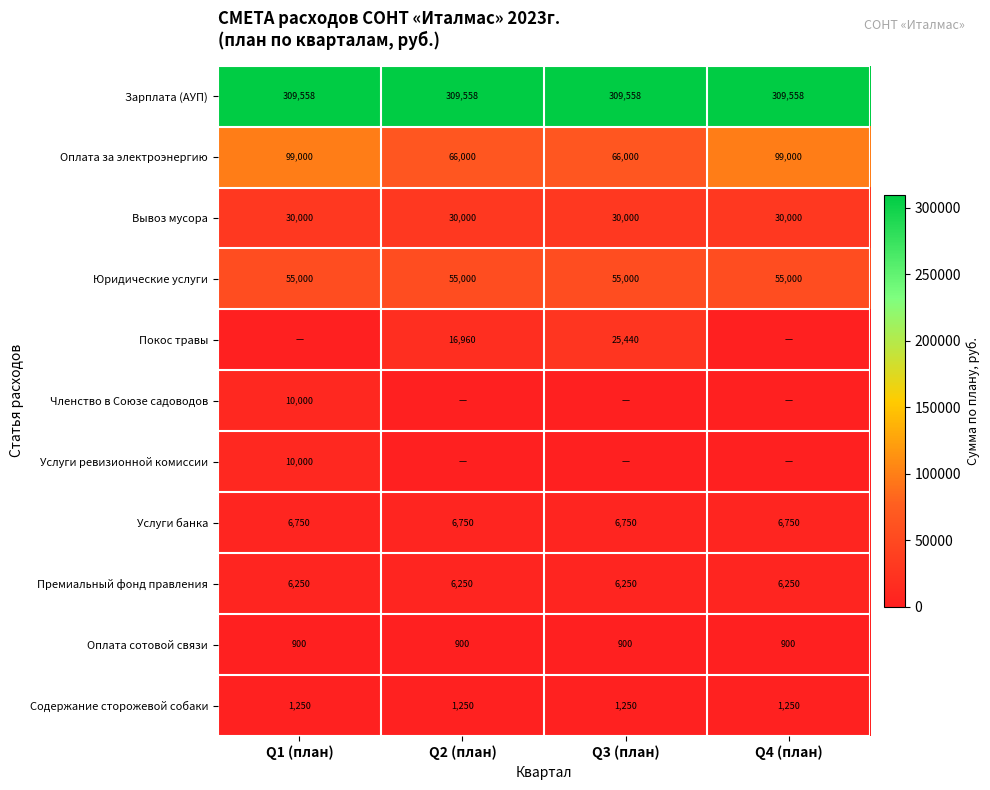

Between Q3 (план) and Q4 (план), which is larger?

Q3 (план)